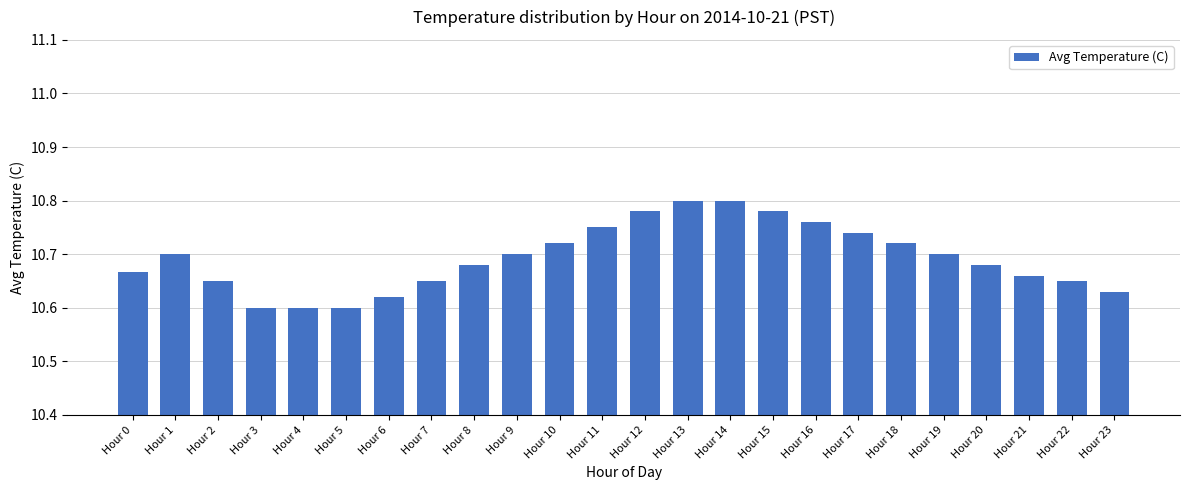

Does the chart contain stacked bars?

No